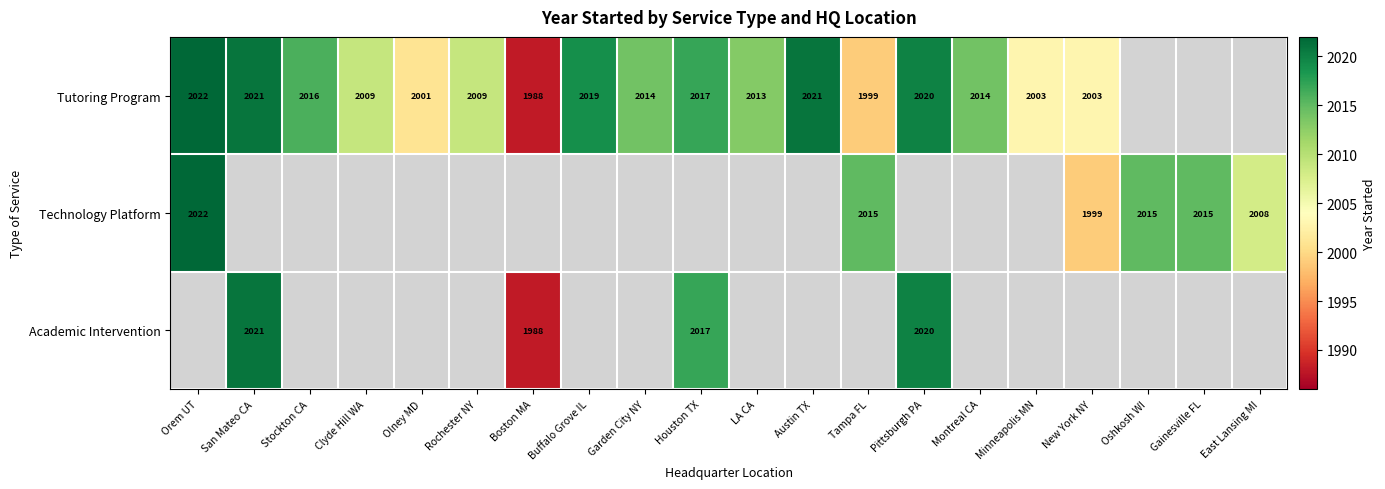

True or false: Tutoring Program has a value of 2829 at Garden City NY.

False